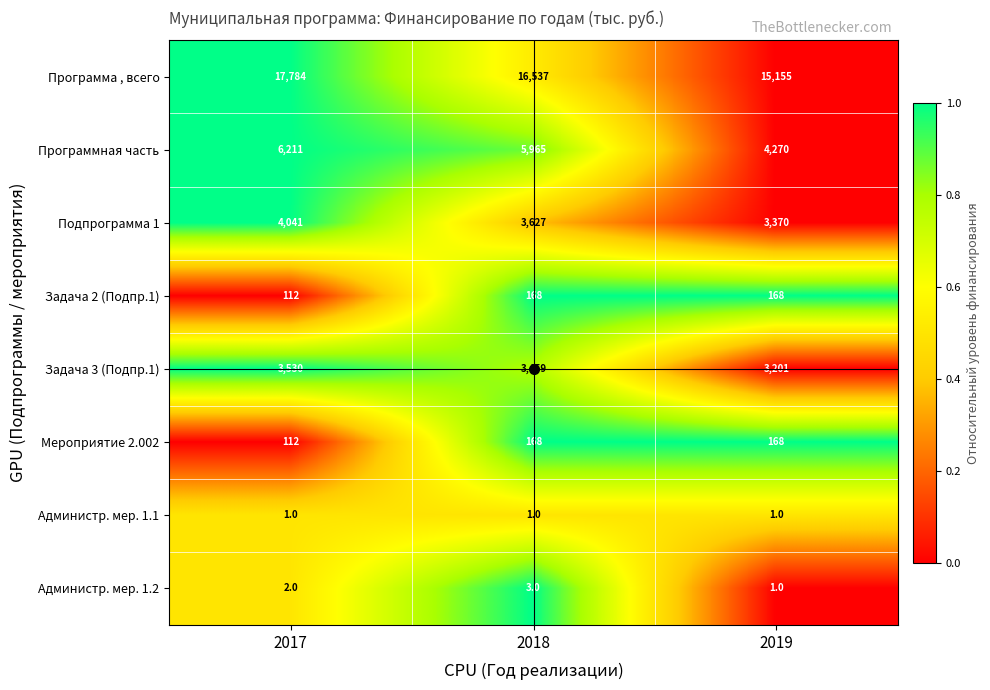

Where does the Программная часть series first go above 5965?

2017